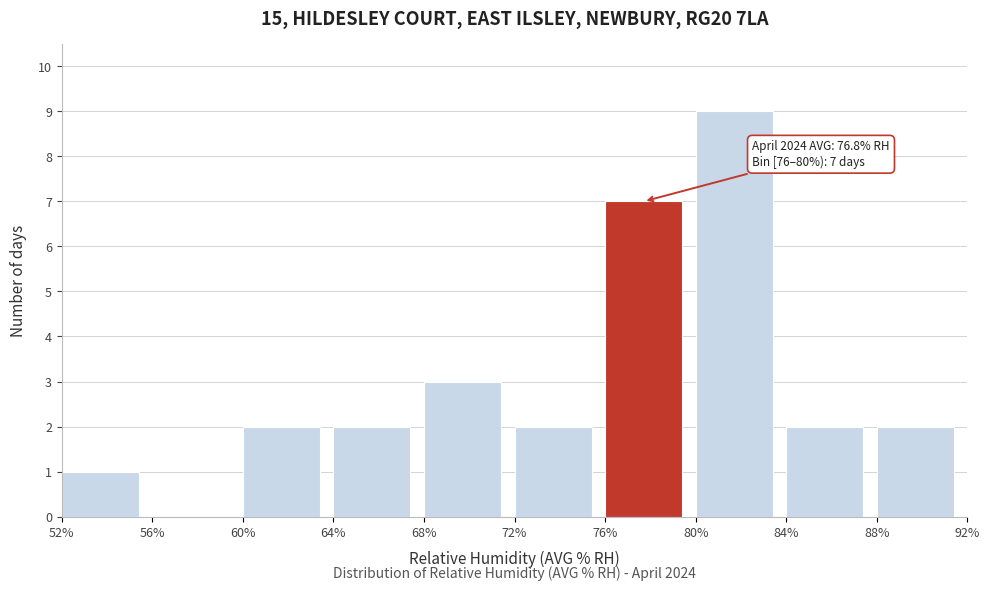

Which range on the x-axis has the tallest bar?

80% to 84%